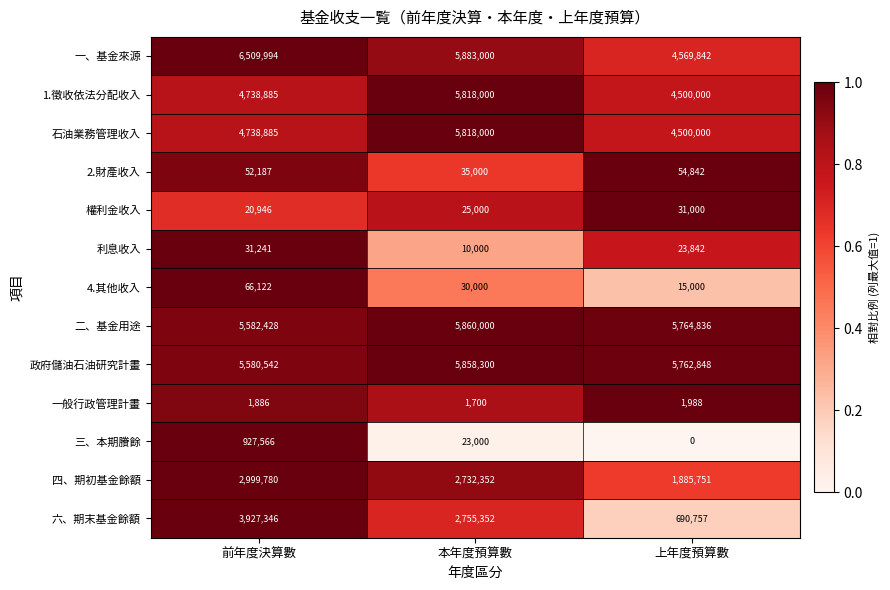

Is it true that 權利金收入 equals 20946 at 前年度決算數?

True